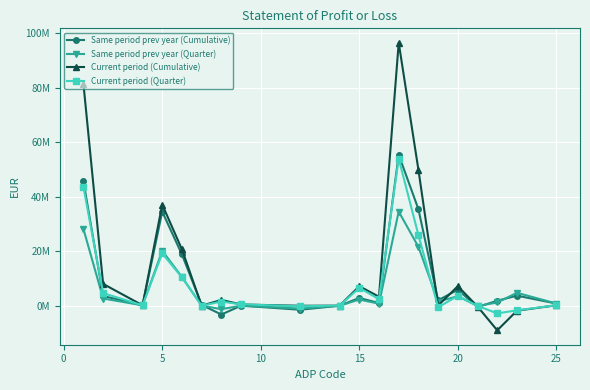

What is the difference between the maximum and minimum values in the Same period prev year (Cumulative) series?

58683546